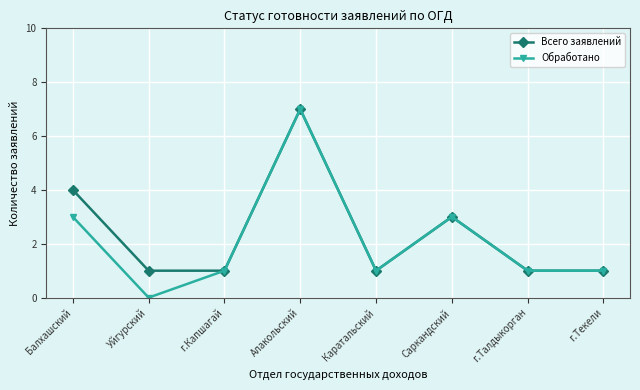

What is the maximum value shown in the chart?

7